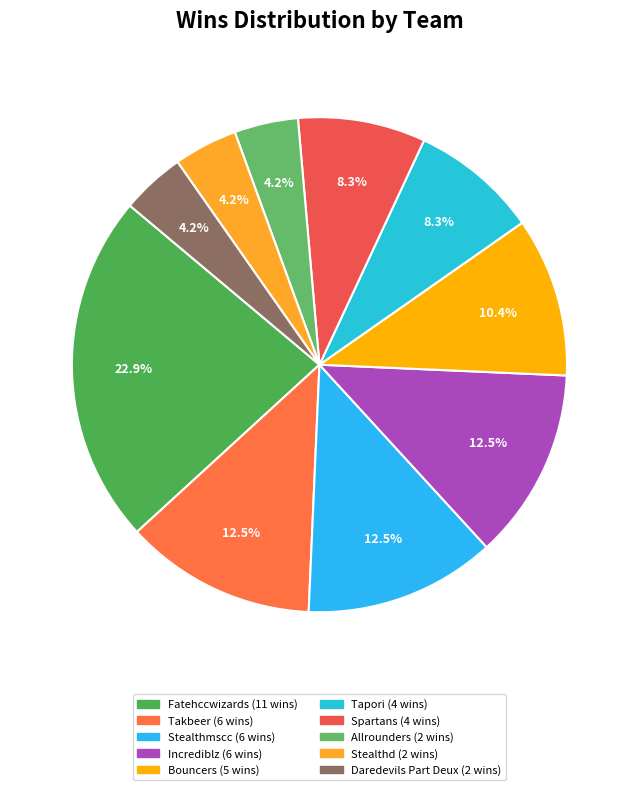

To the nearest percent, what is the difference between the largest and smallest slice percentages?

19%